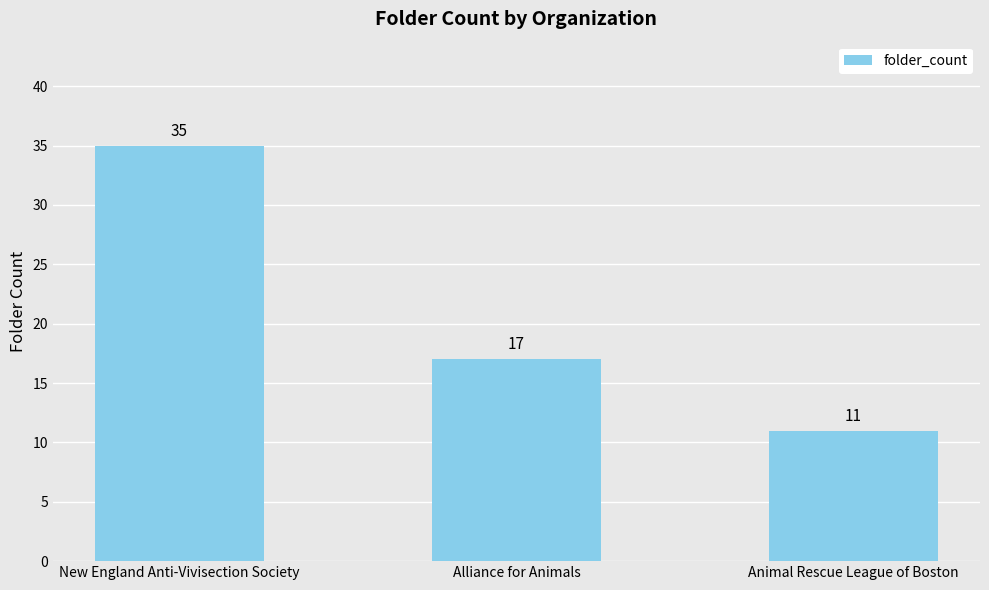

What is the approximate value at New England Anti-Vivisection Society, to the nearest 5?

35